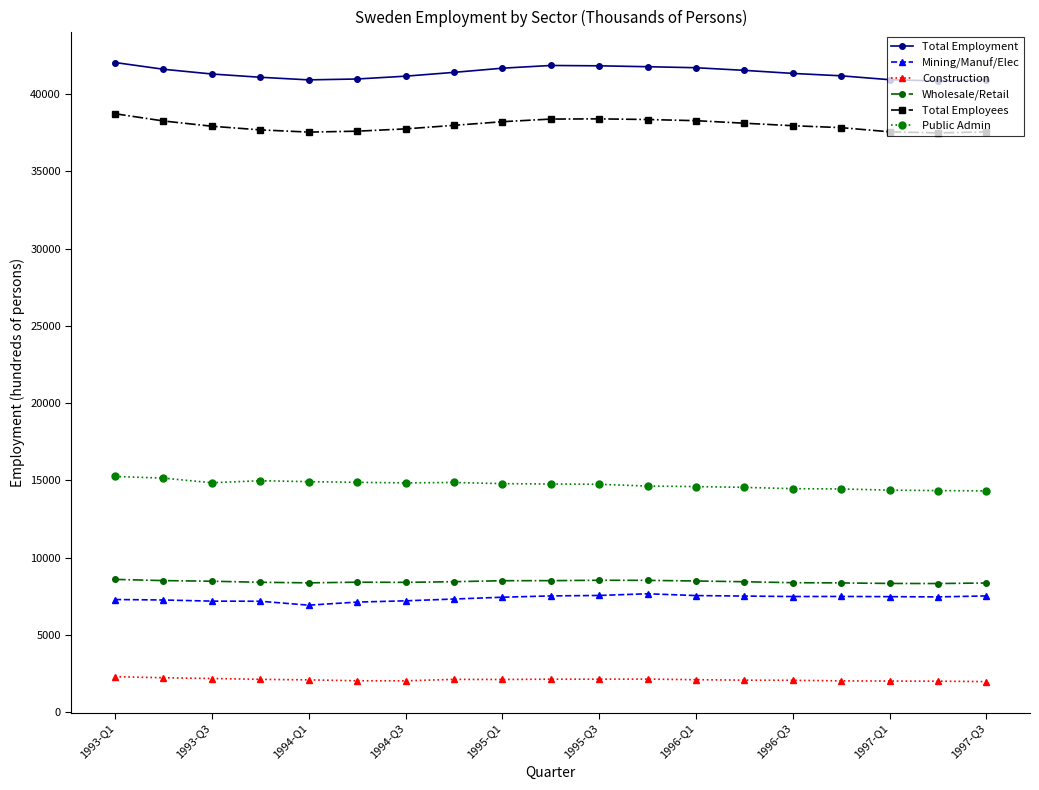

True or false: Mining/Manuf/Elec and Total Employees intersect in this chart.

False